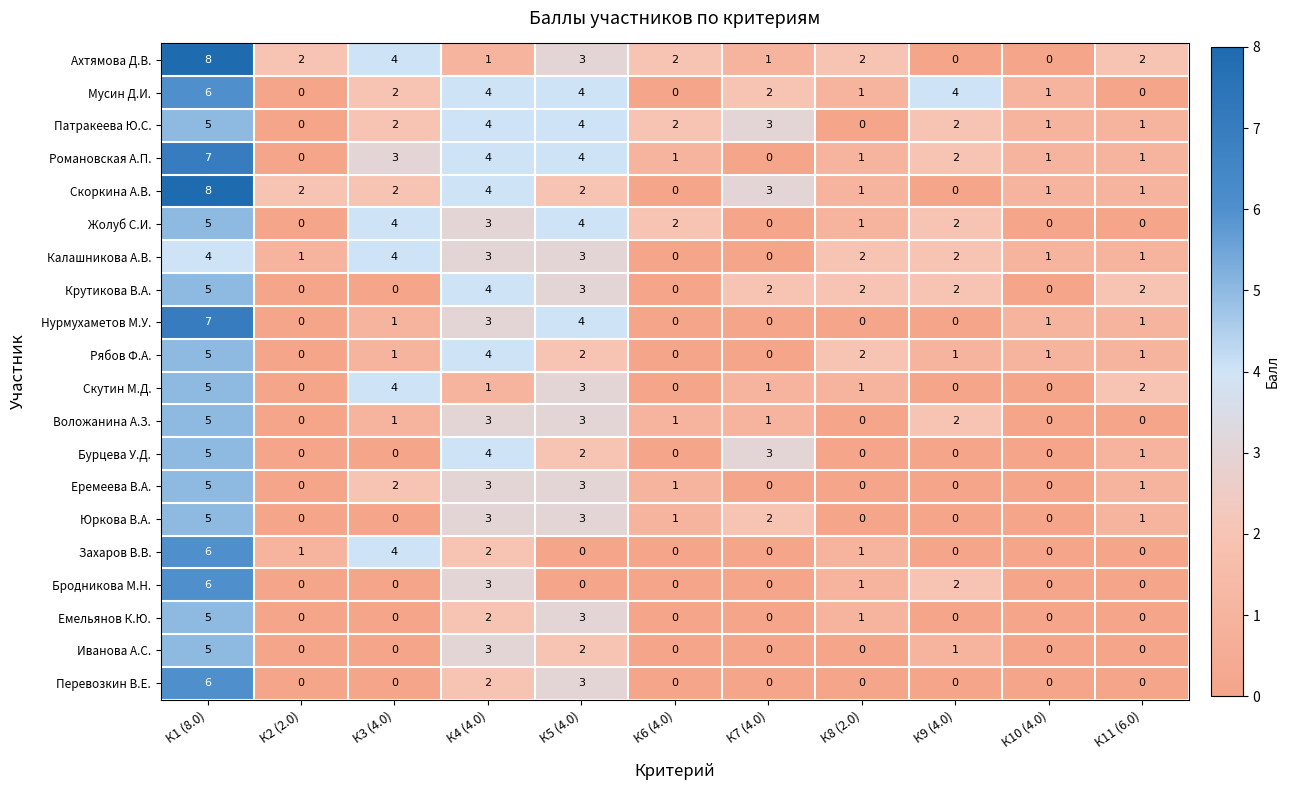

The value of Скоркина А.В. at К8 (2.0) is 1. True or false?

True